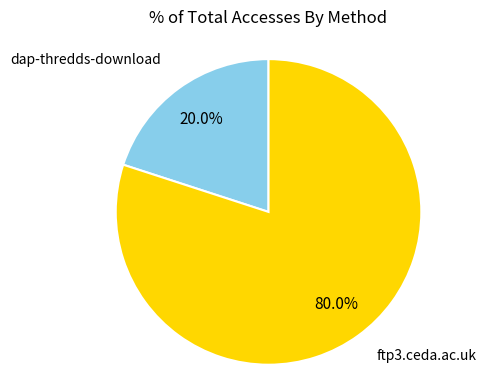

Is there a majority slice in this chart?

Yes